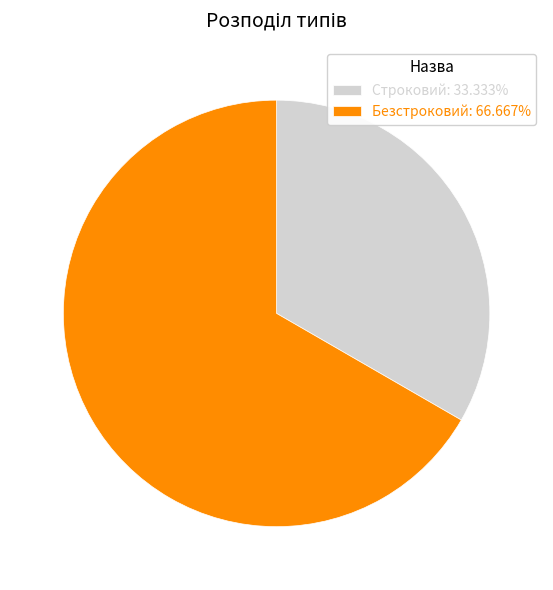

Do Строковий: 33.333% and Безстроковий: 66.667% together represent more than half of the pie?

Yes